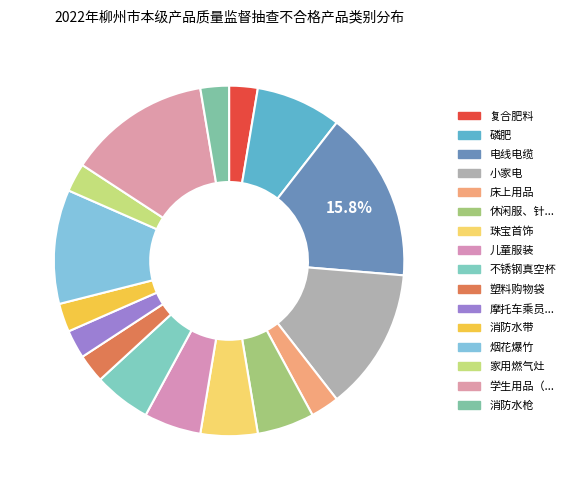

How many segments does this pie chart have?

16